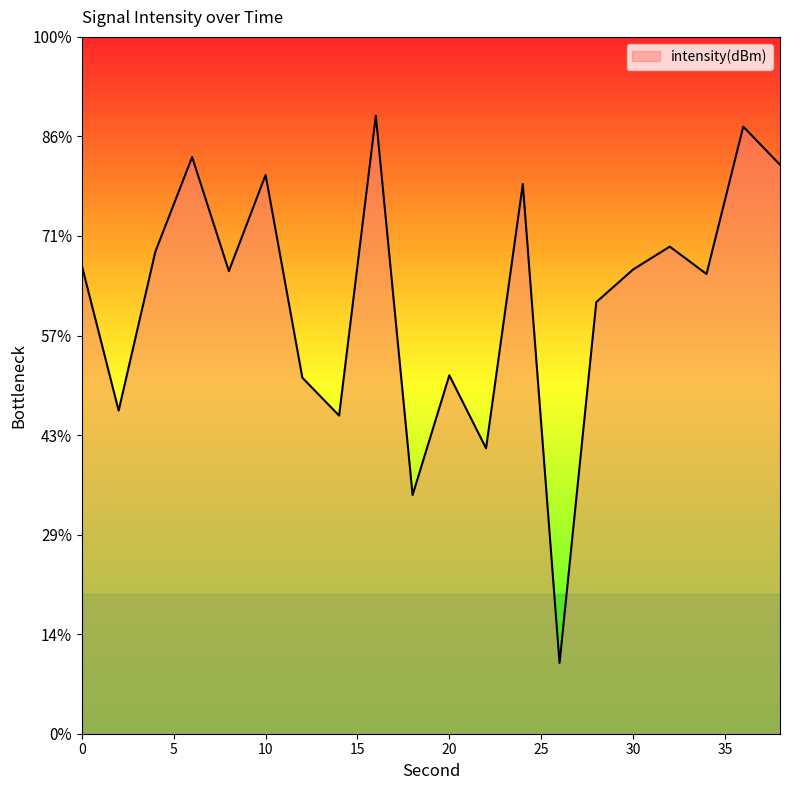

How many data points are above -131?

8